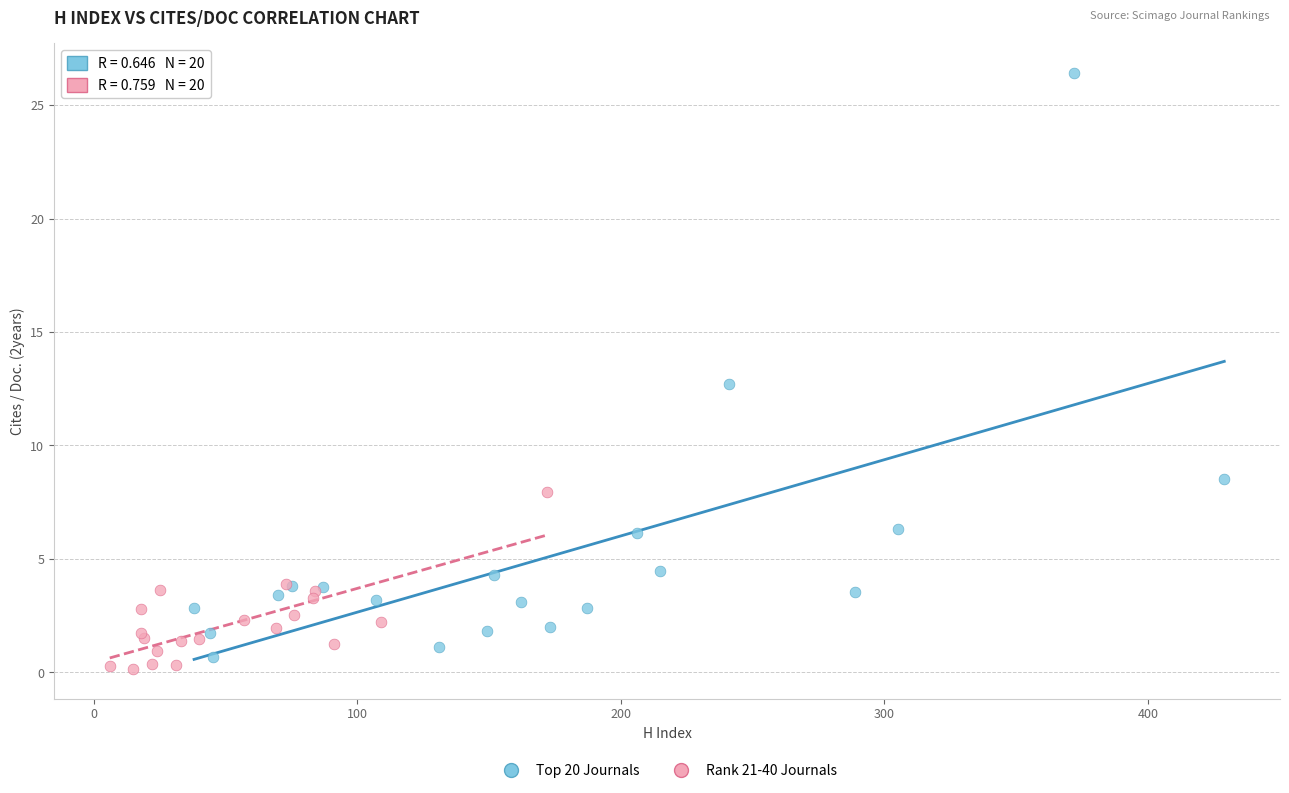

Which series reaches the maximum Y coordinate?

Top 20 Journals